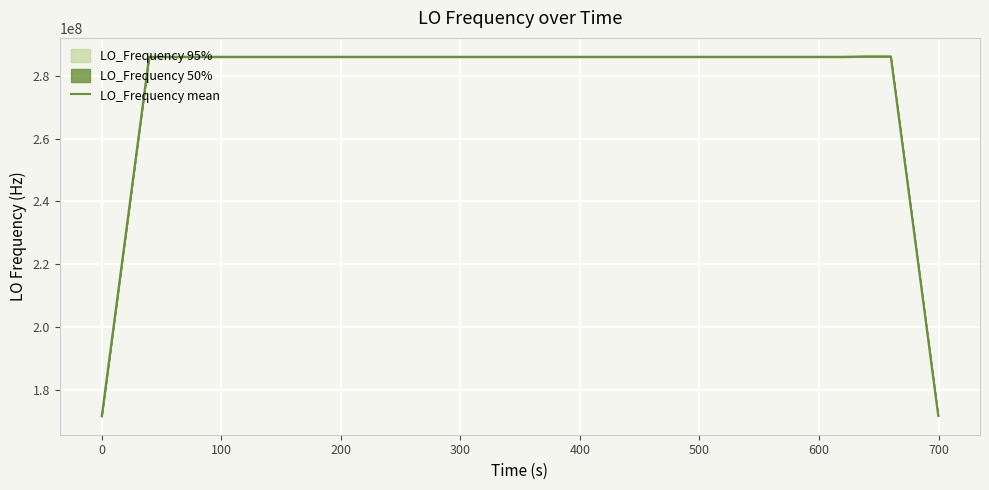

How many lines are shown in the chart?

1